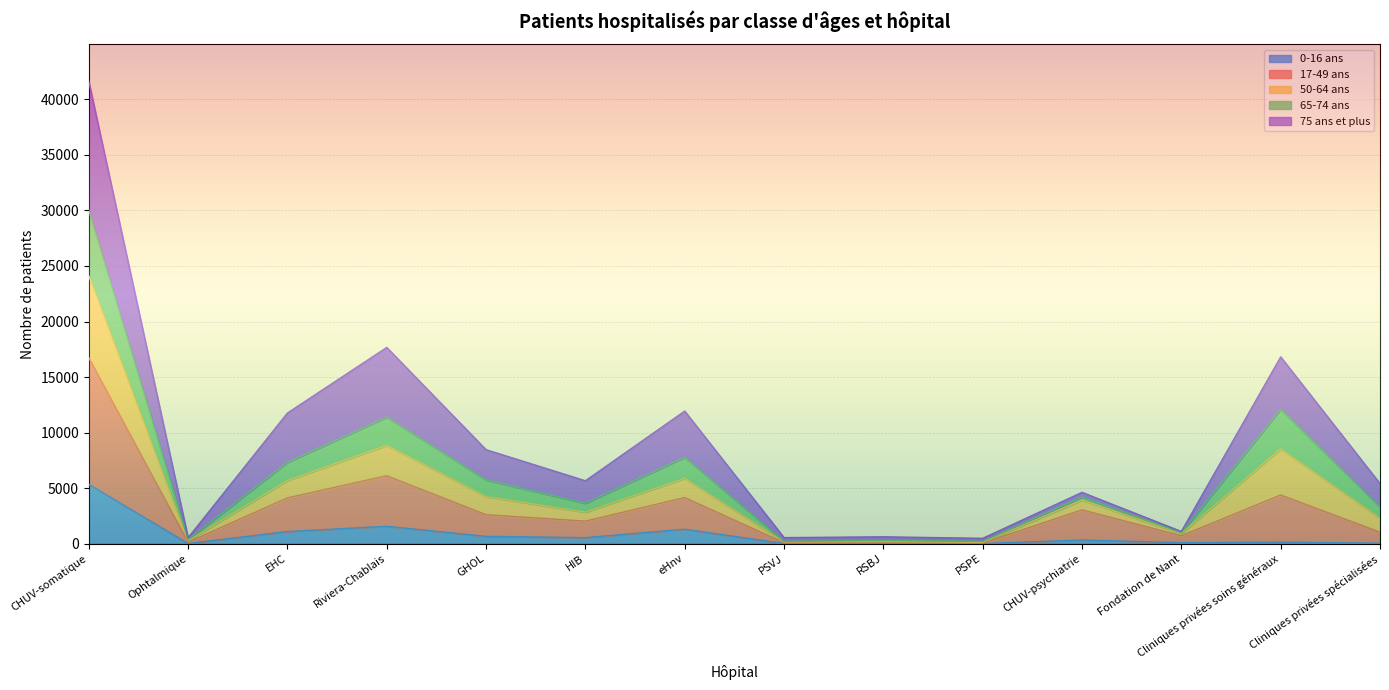

At which category is the sum across all series the highest?

CHUV-somatique